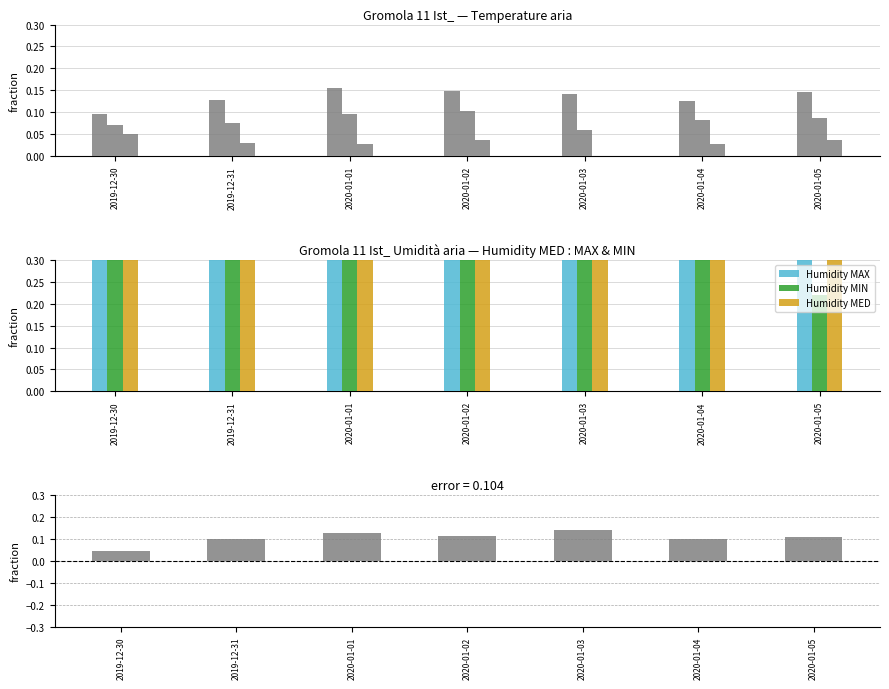

What is the difference between the Humidity MIN values at 2020-01-05 and 2020-01-01?

0.2